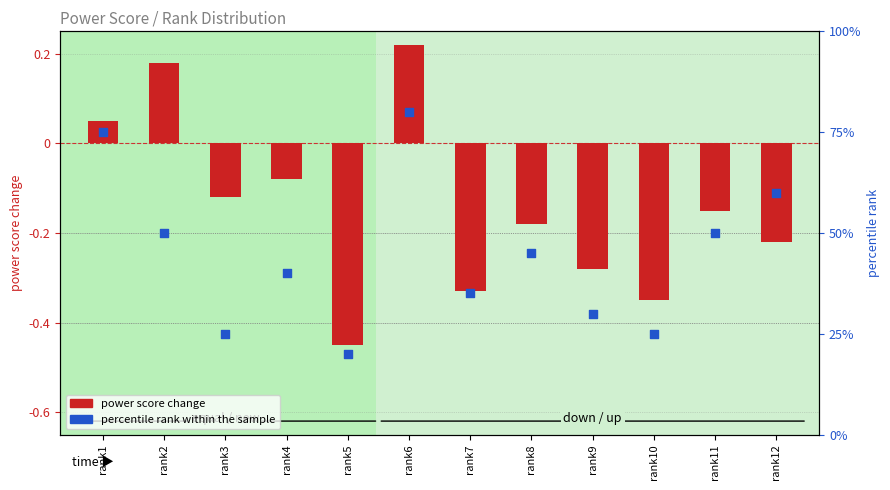

Which series contains the highest Y value?

percentile rank within the sample